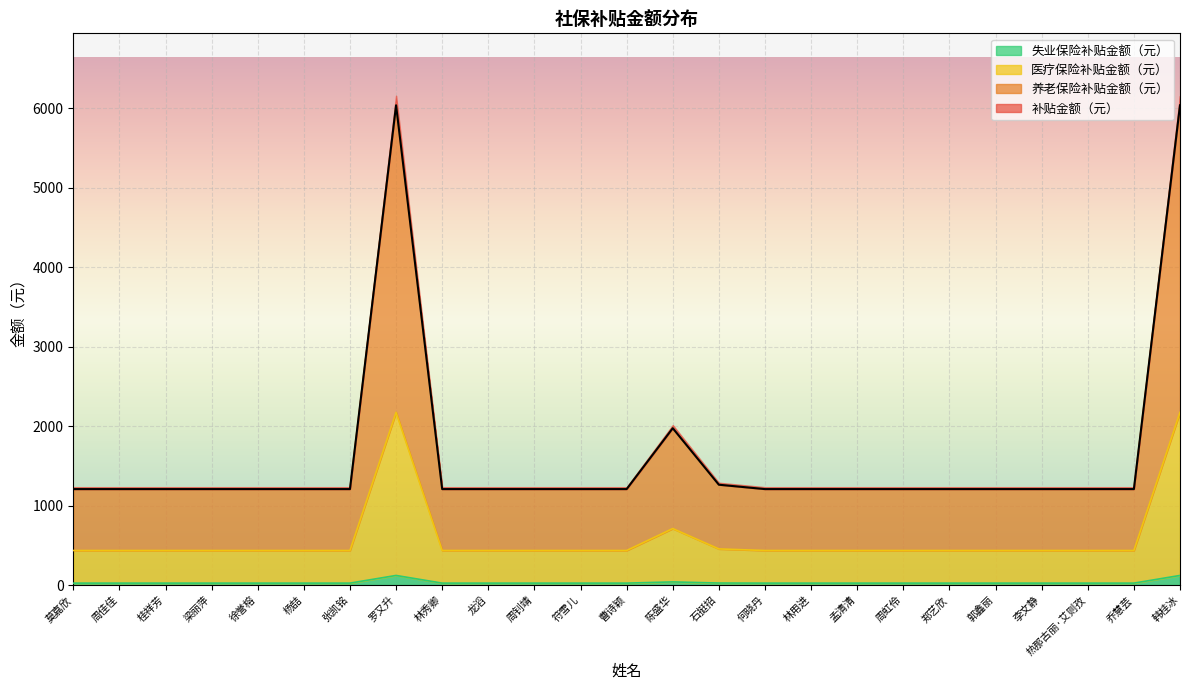

What position from the left is 郑艺欣?

20